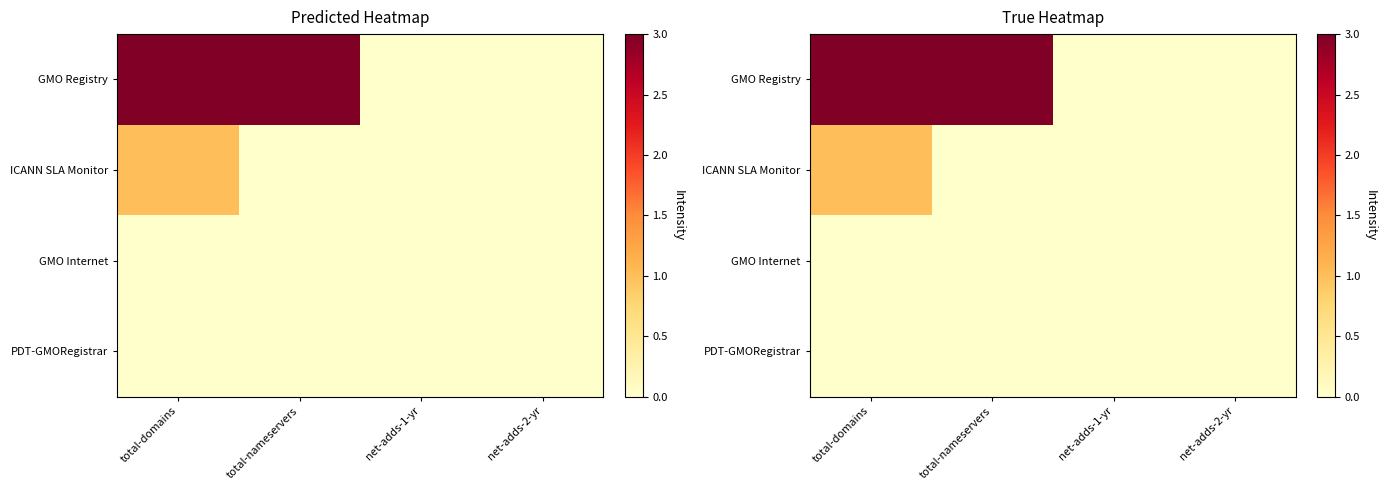

How many categories are shown in the chart?

4